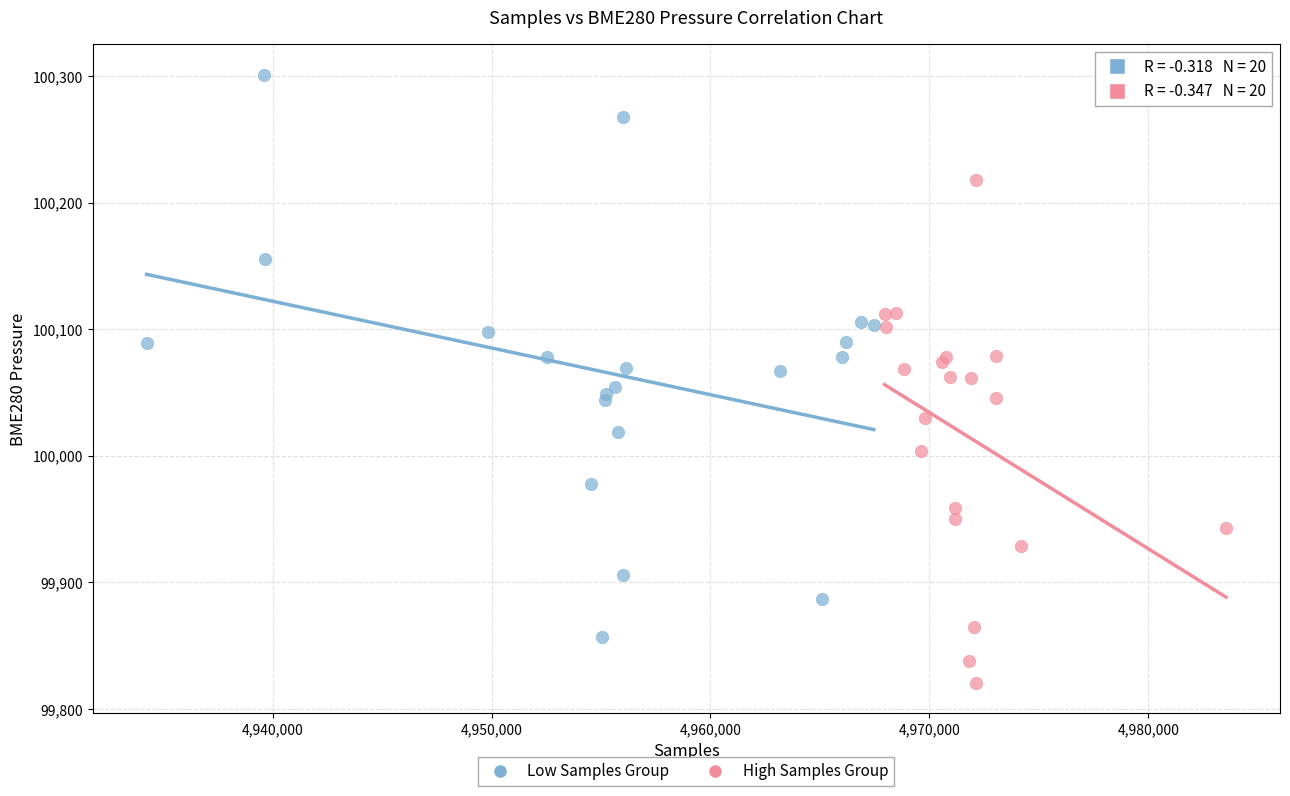

Which series reaches the minimum Y coordinate?

High Samples Group